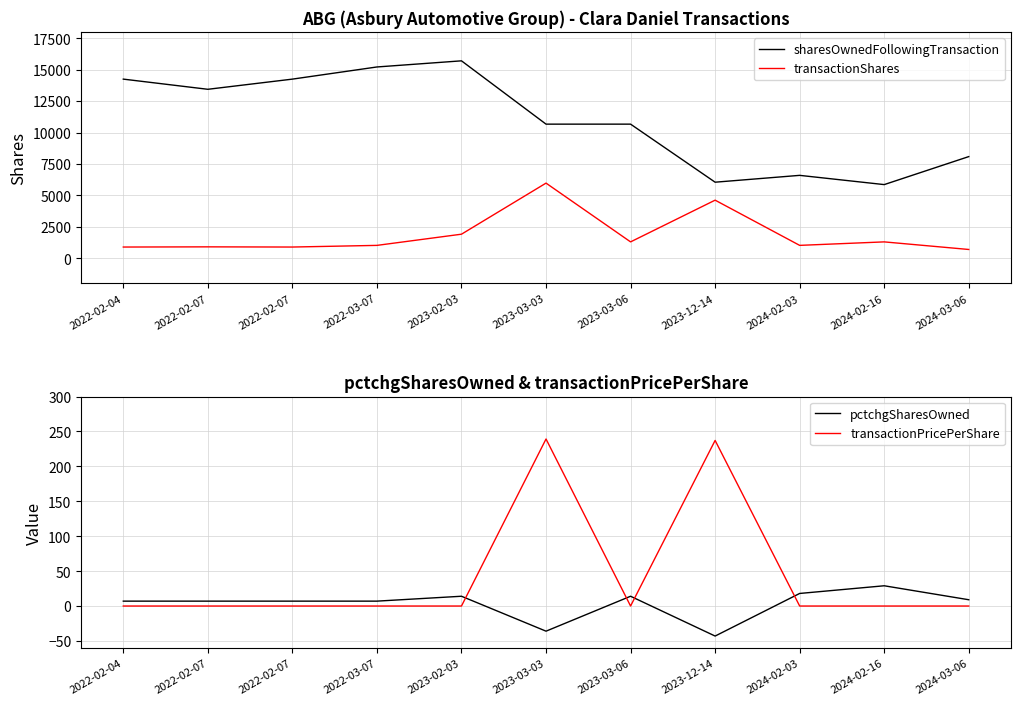

What is the average value of the transactionShares series?

1866